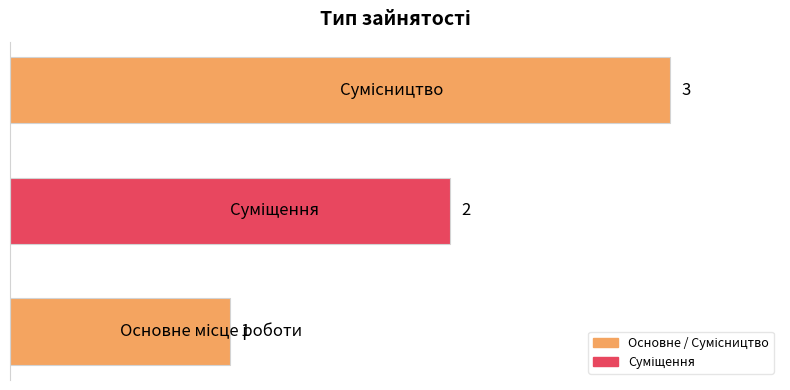

What is the greatest value displayed?

3